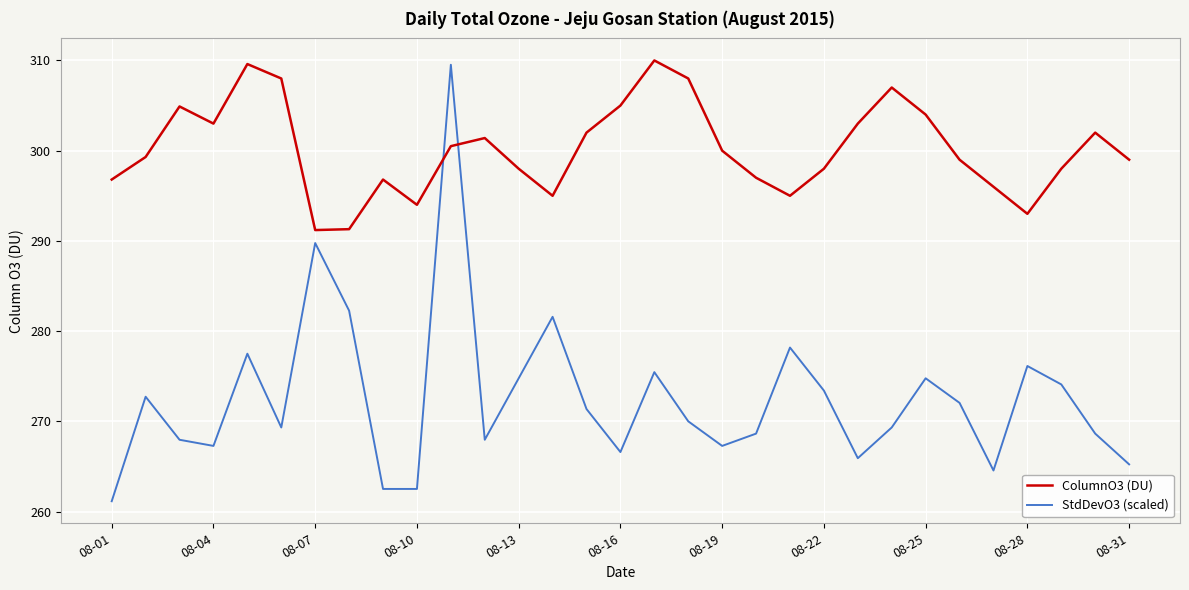

At how many categories does at least one series exceed 261?

31